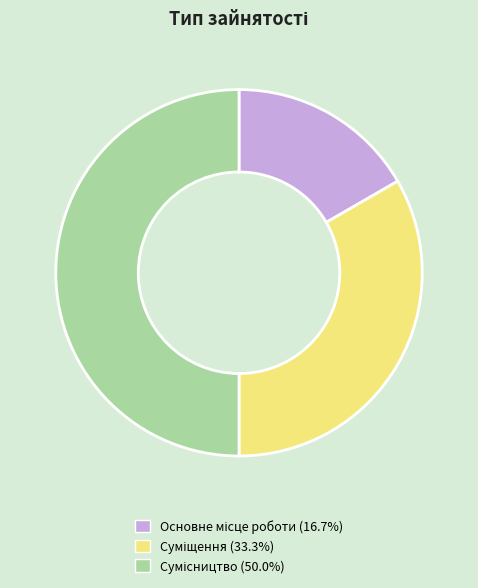

What is the change in value from Основне місце роботи to Сумісництво?

+2